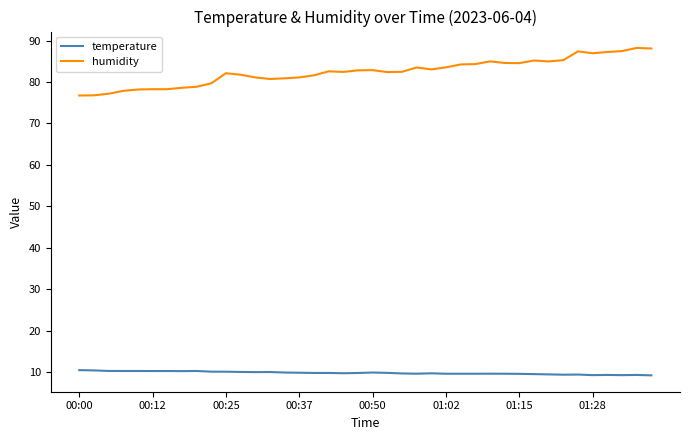

Rank the series by their maximum value, from highest to lowest.

humidity, temperature